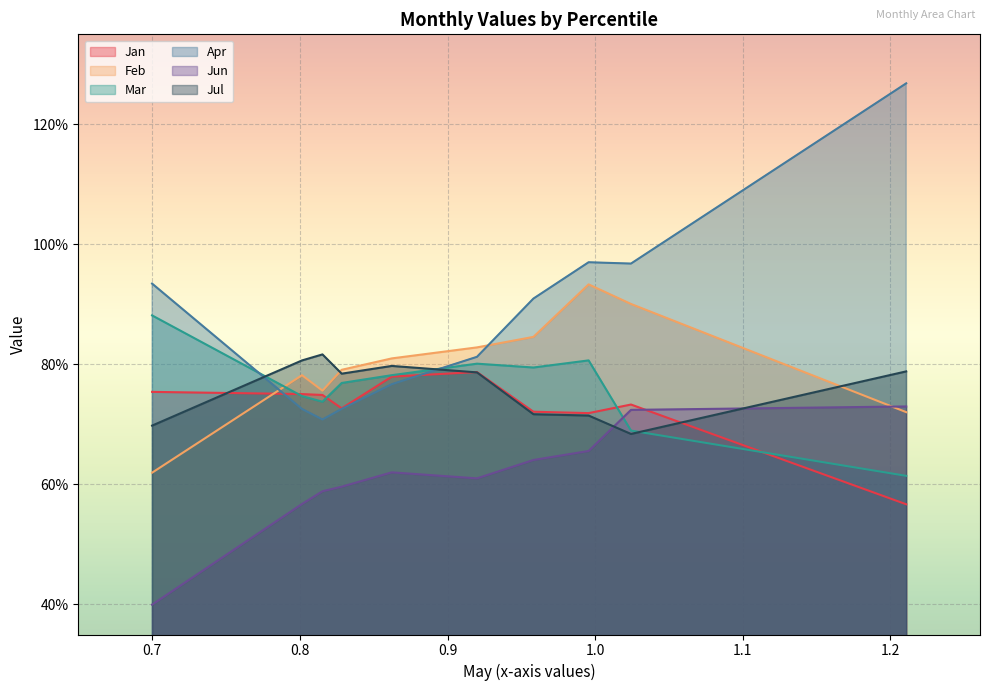

Between which two adjacent categories do Mar and Jun first intersect?

pct75 and pct85